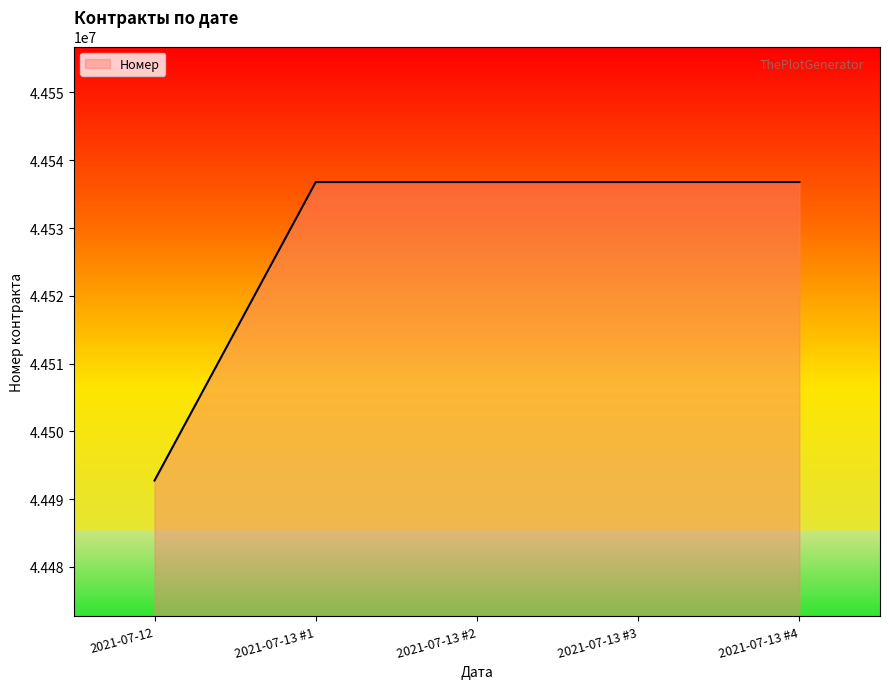

The value at 2021-07-13 #2 is 71050039. True or false?

False